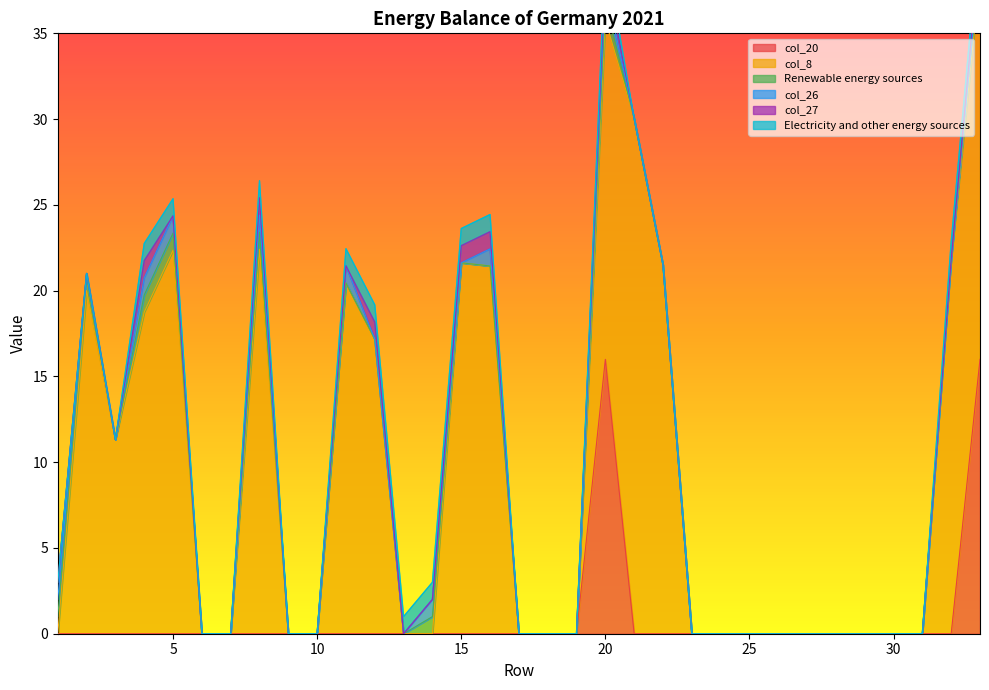

What is the difference between the maximum and minimum values in the col_20 series?

16.0